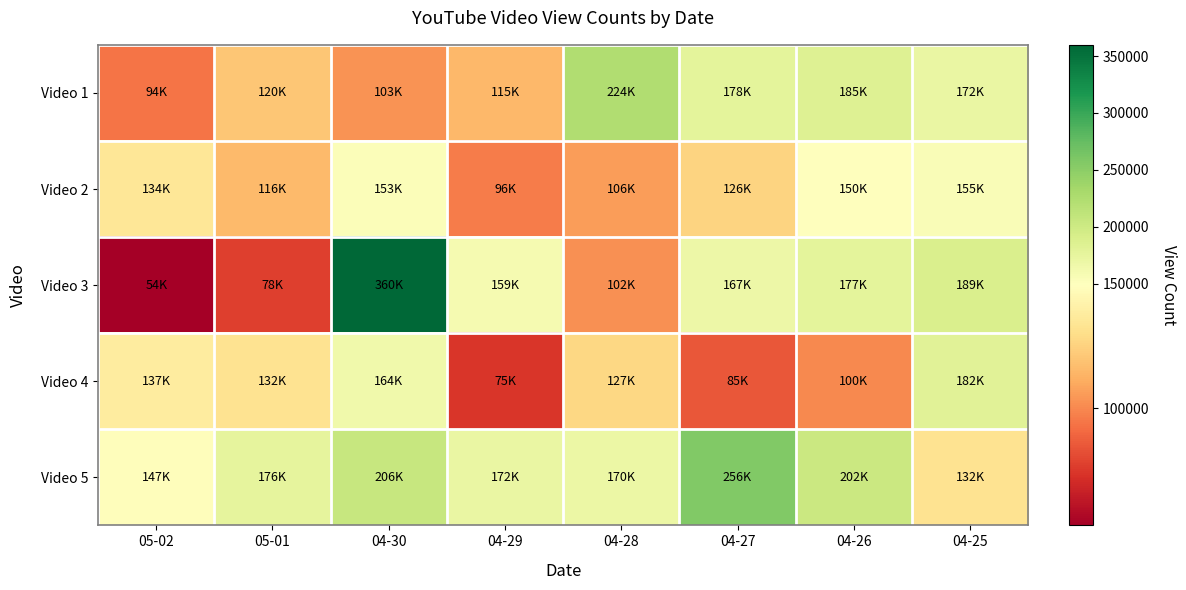

Which has a higher value, 05-02 or 04-28?

04-28